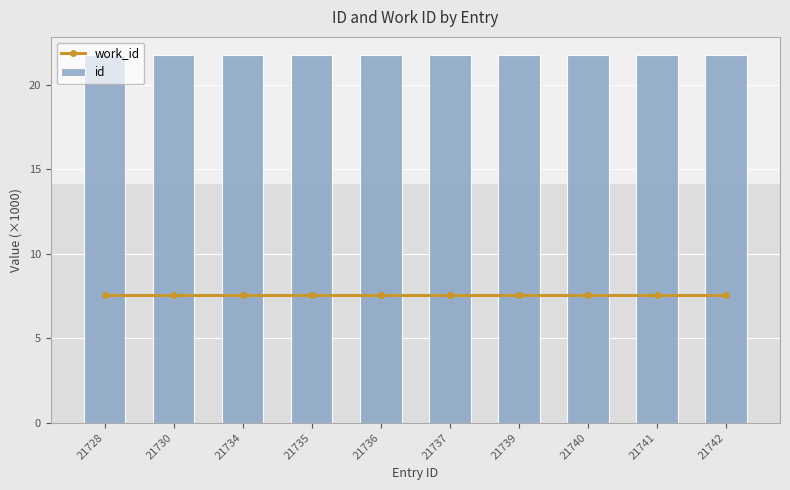

What is the difference between the highest and lowest values at 21742?

14.2